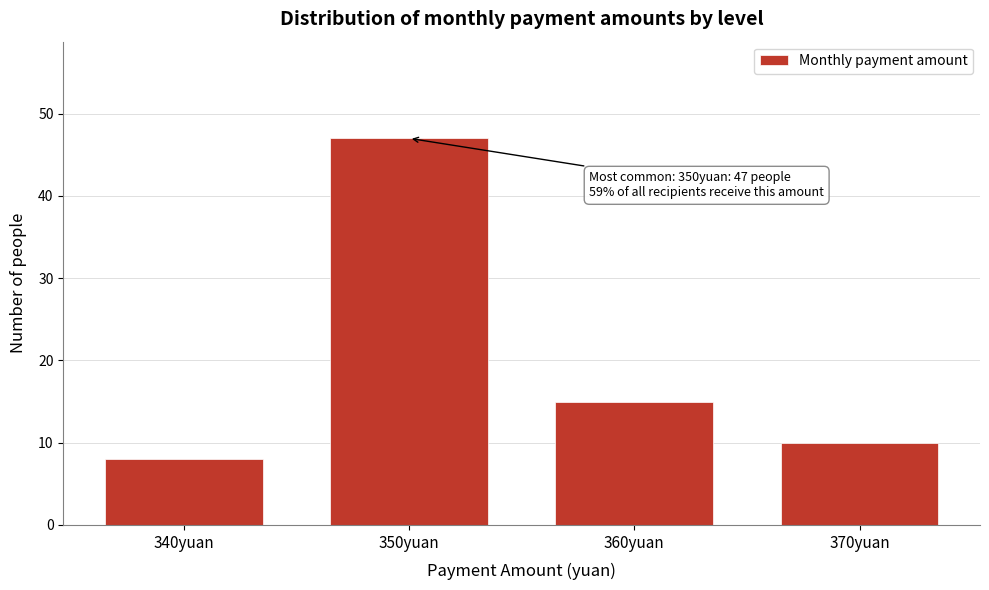

Reading right to left, extract all data points from this chart.

370yuan=10	360yuan=15	350yuan=47	340yuan=8